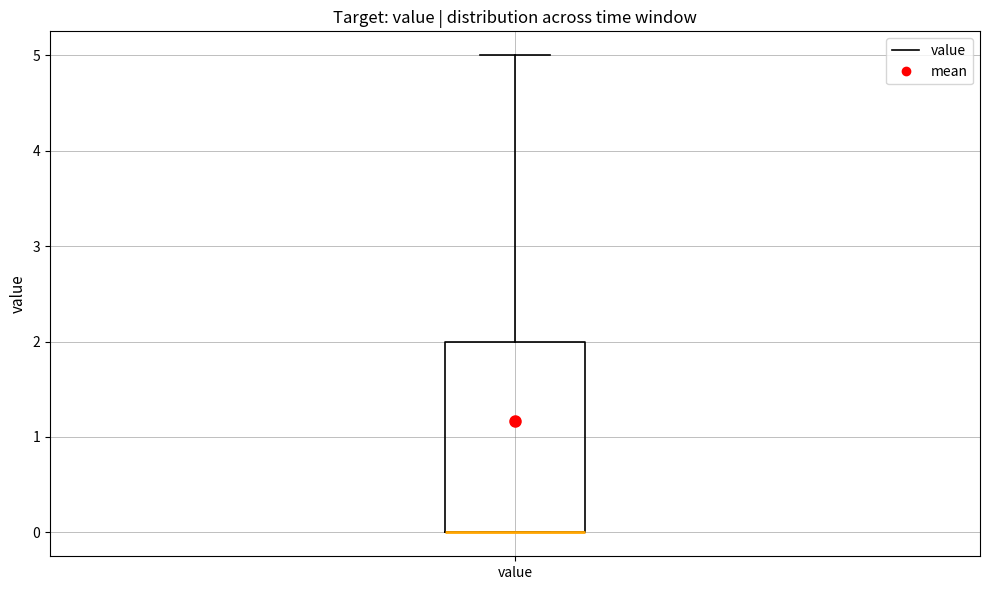

Where is the upper edge of the box for value on the y-axis? The values are not printed on the chart, so give them approximately, as read against the axis.

2